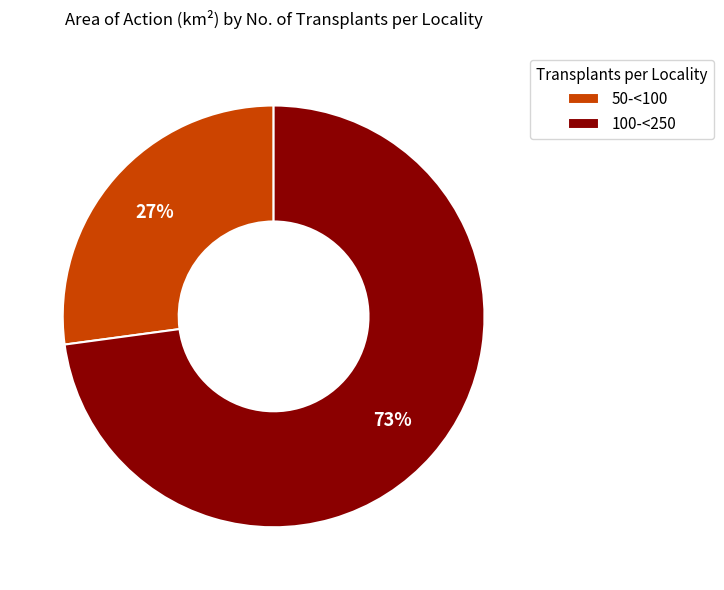

Is there any slice that represents more than half of the pie?

Yes